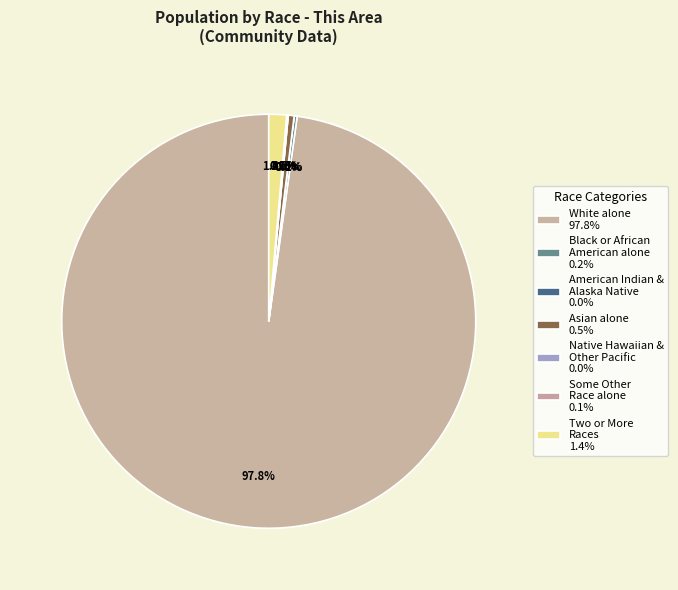

To the nearest percent, what is the average slice percentage?

14%